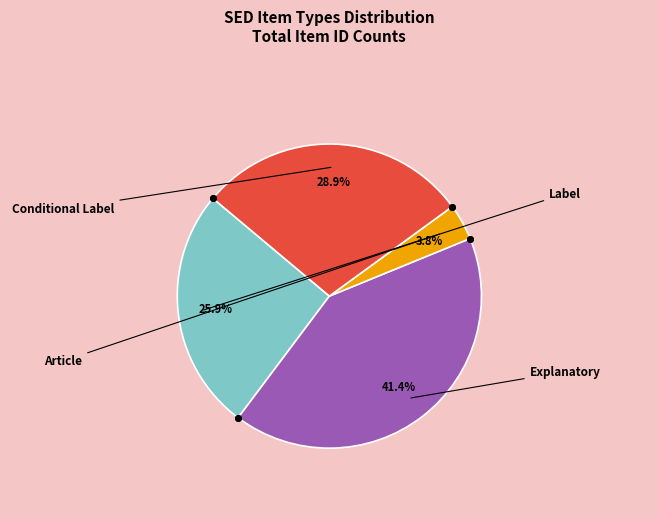

To the nearest percent, what is the average slice percentage?

25%